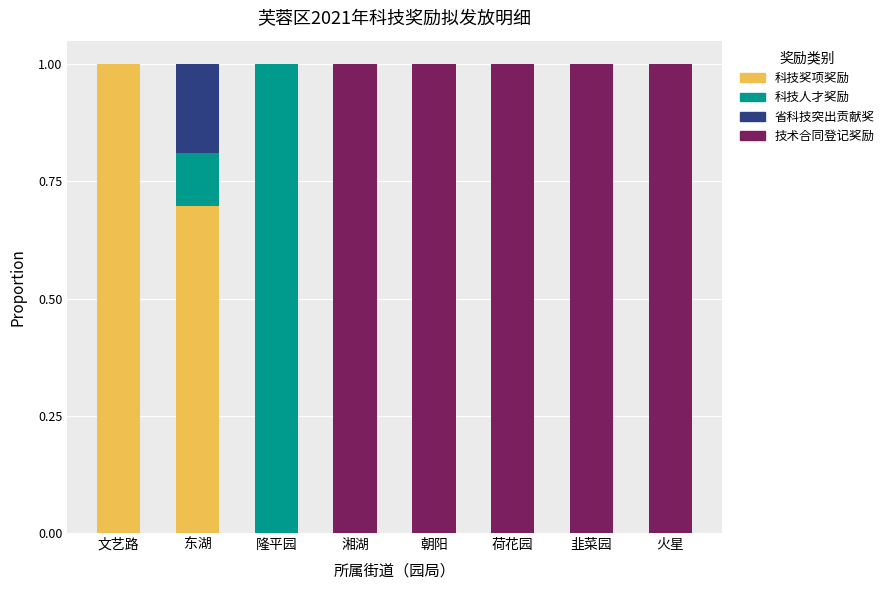

How many series are shown in this chart?

4